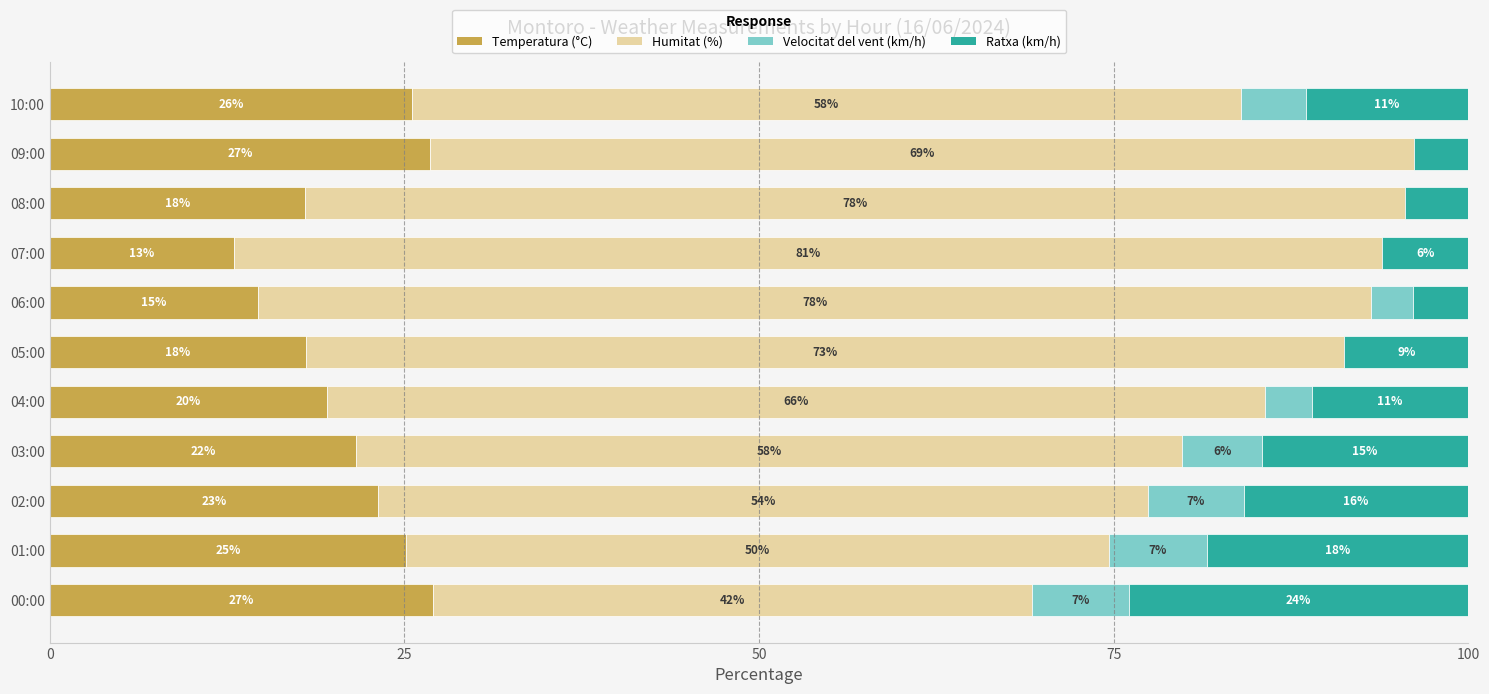

What is the maximum value for Temperatura (°C)?

27.0